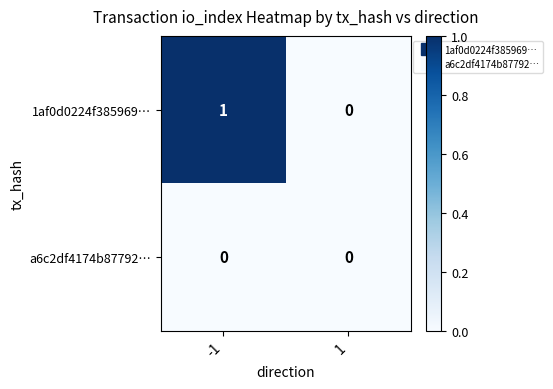

Which series has the widest spread of values?

1af0d0224f385969…